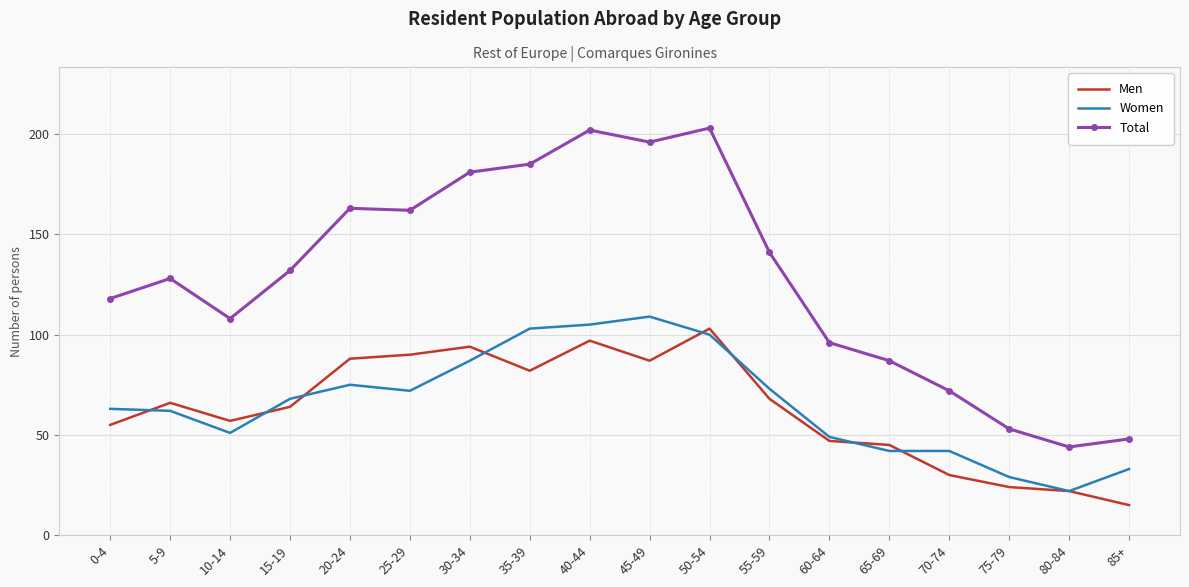

After their last crossing, which series has the higher values: Women or Men?

Women